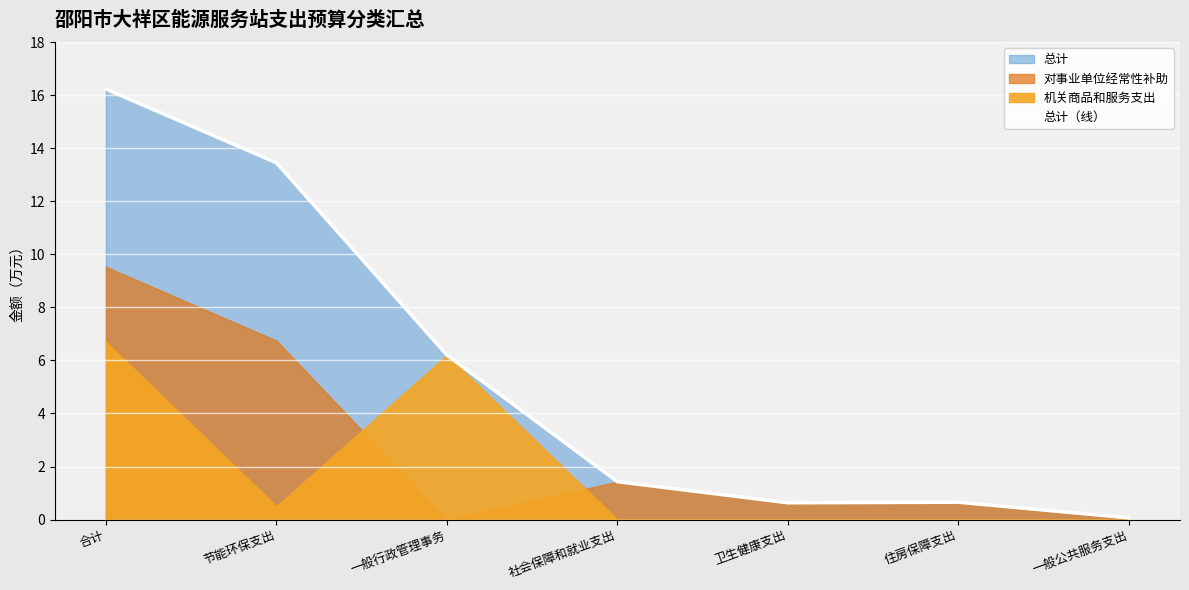

Where is the data nearest to the value 8?

一般行政管理事务